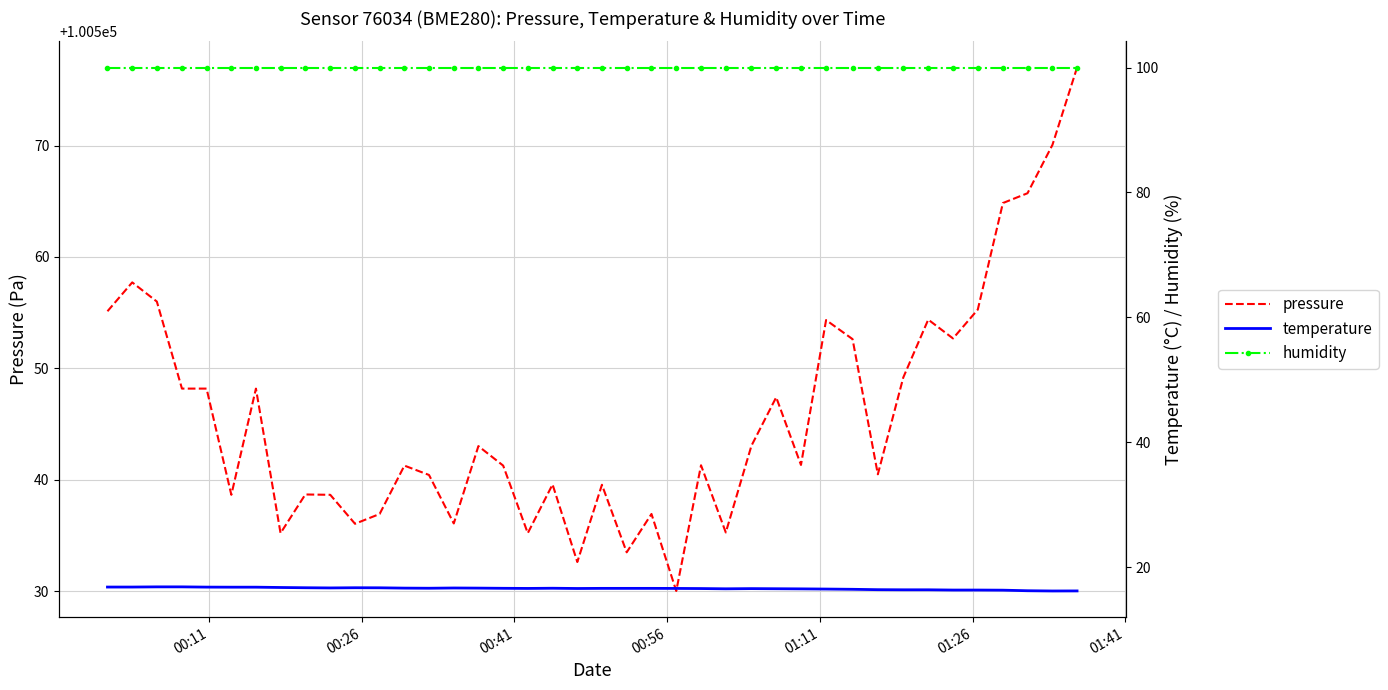

What is the minimum value for pressure?

100530.0